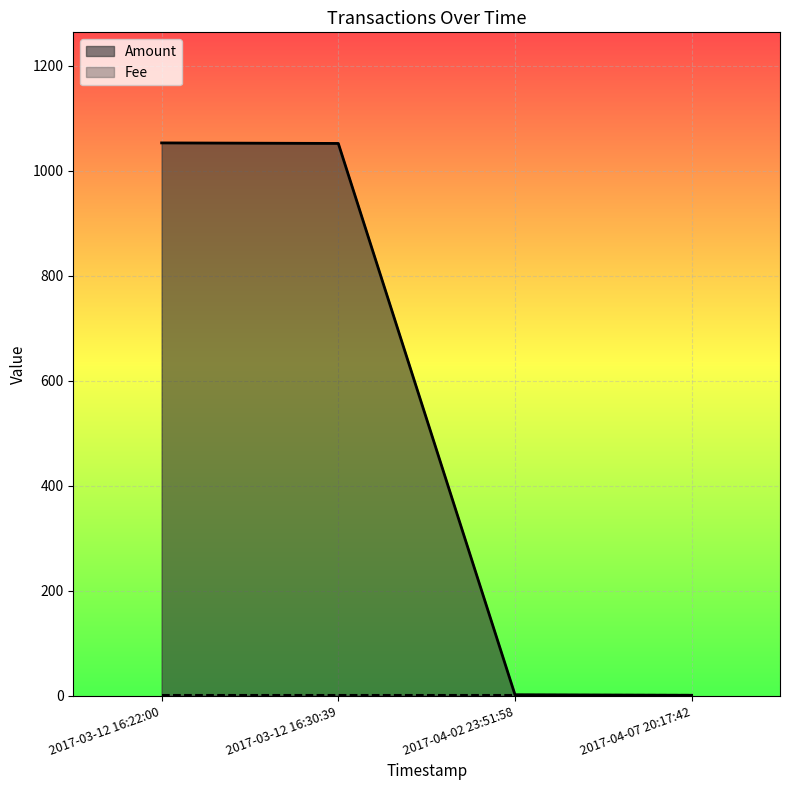

Which label corresponds to the largest value in the chart?

2017-03-12 16:22:00